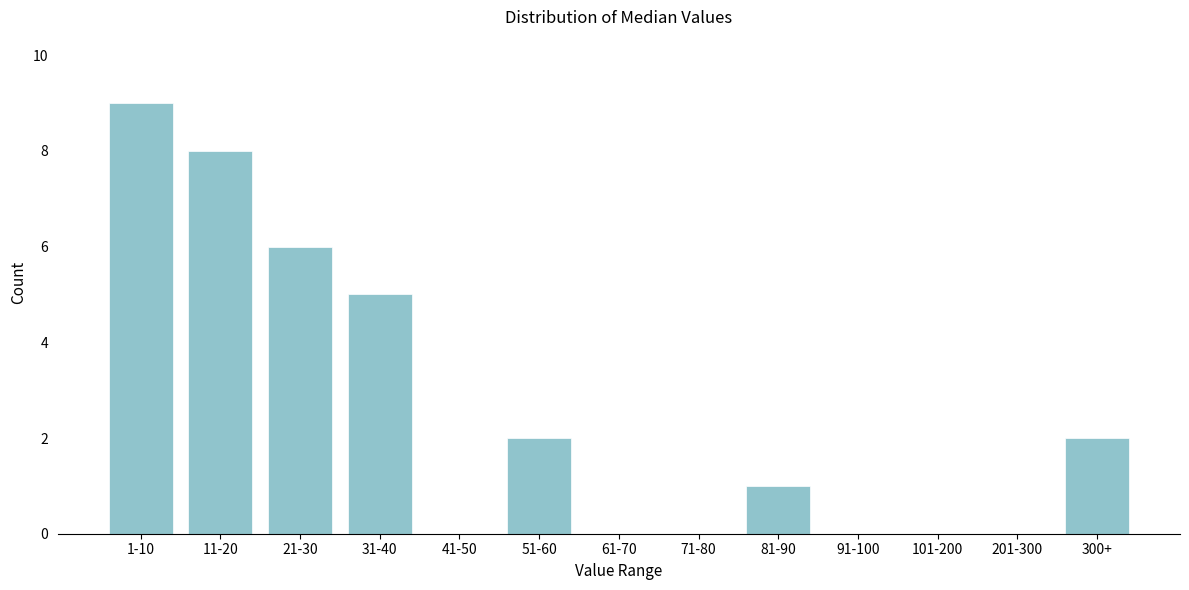

Reading left to right, list all the values displayed in this chart.

1-10=9	11-20=8	21-30=6	31-40=5	41-50=0	51-60=2	61-70=0	71-80=0	81-90=1	91-100=0	101-200=0	201-300=0	300+=2